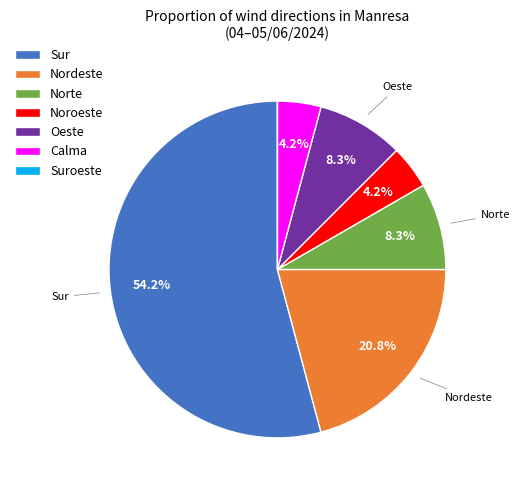

Combined, do Norte and Nordeste account for over 50%?

No